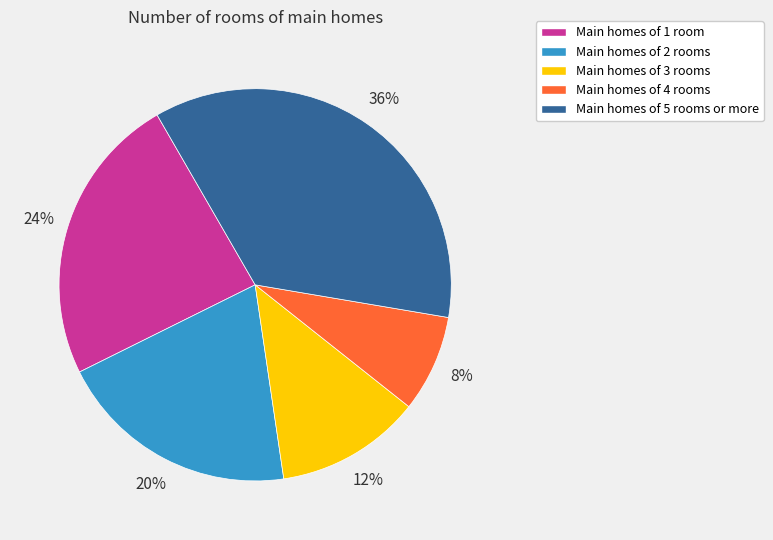

To the nearest percent, what is the difference between the largest and smallest slice percentages?

28%